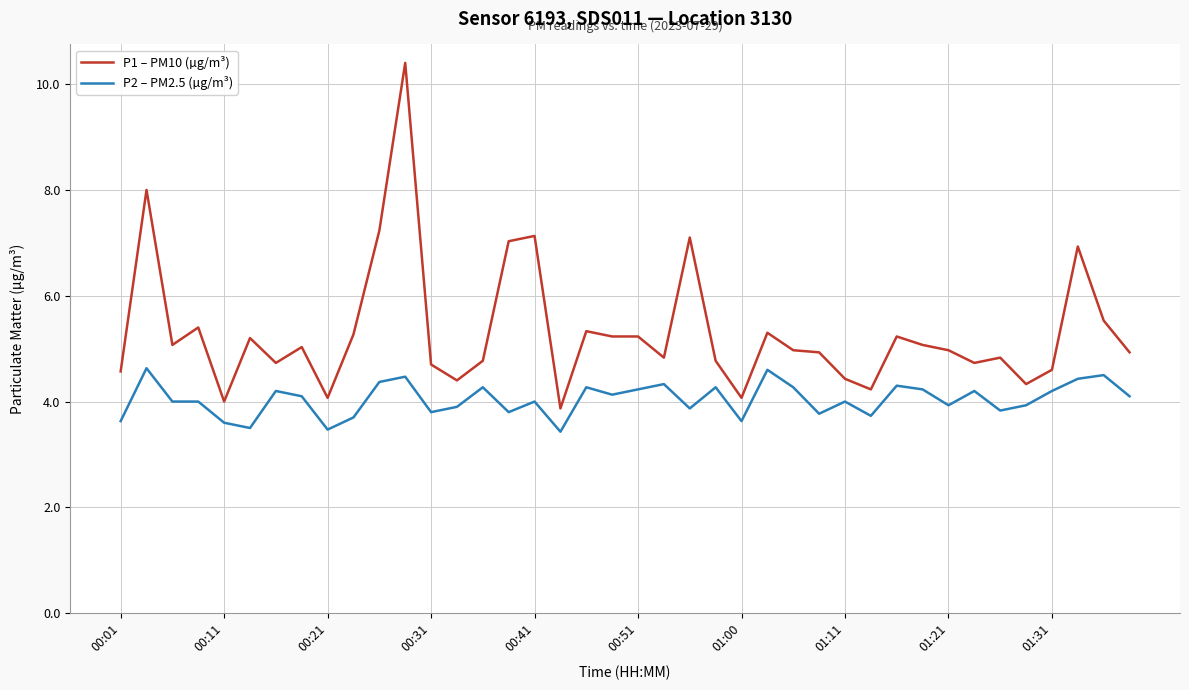

True or false: P1 – PM10 (µg/m³) and P2 – PM2.5 (µg/m³) intersect in this chart.

False